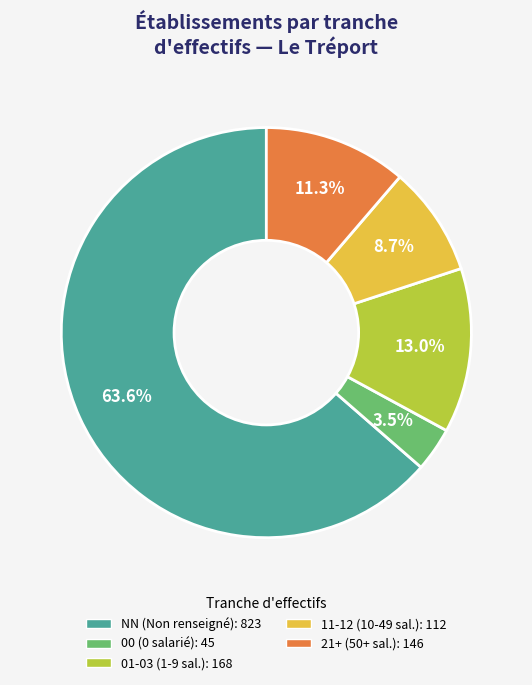

How many slices are in this pie chart?

5